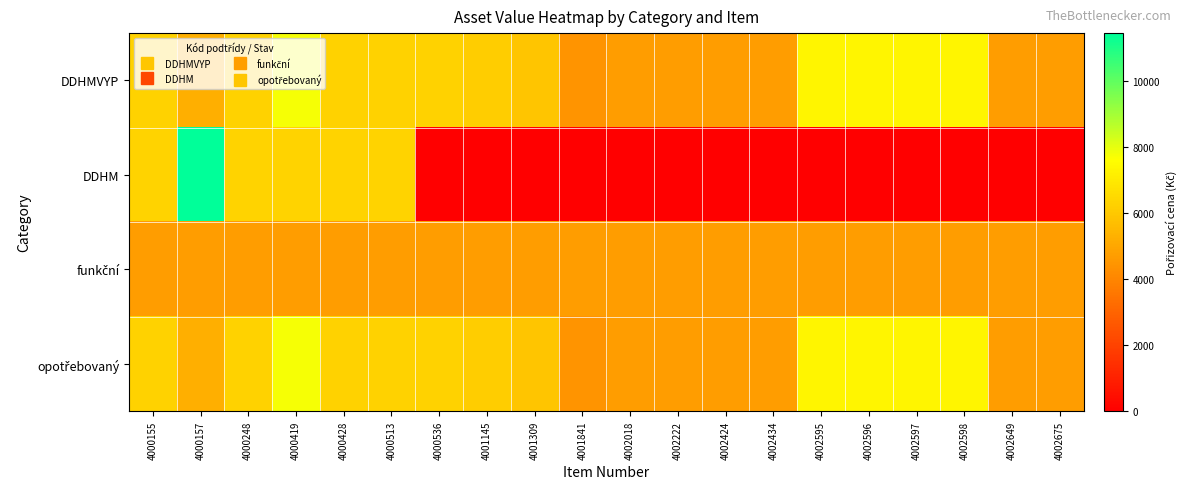

At which category is the sum across all series the highest?

4000157